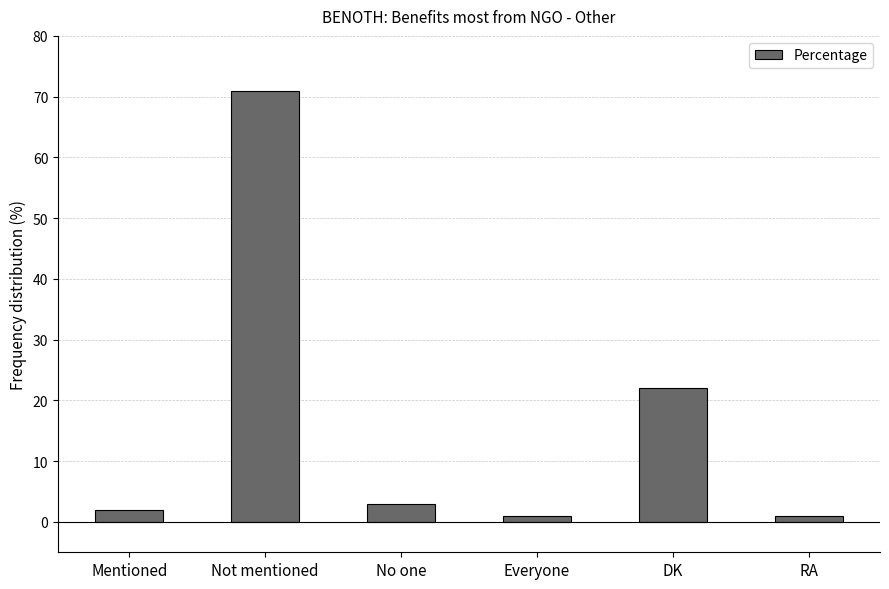

How many values are below 3?

3